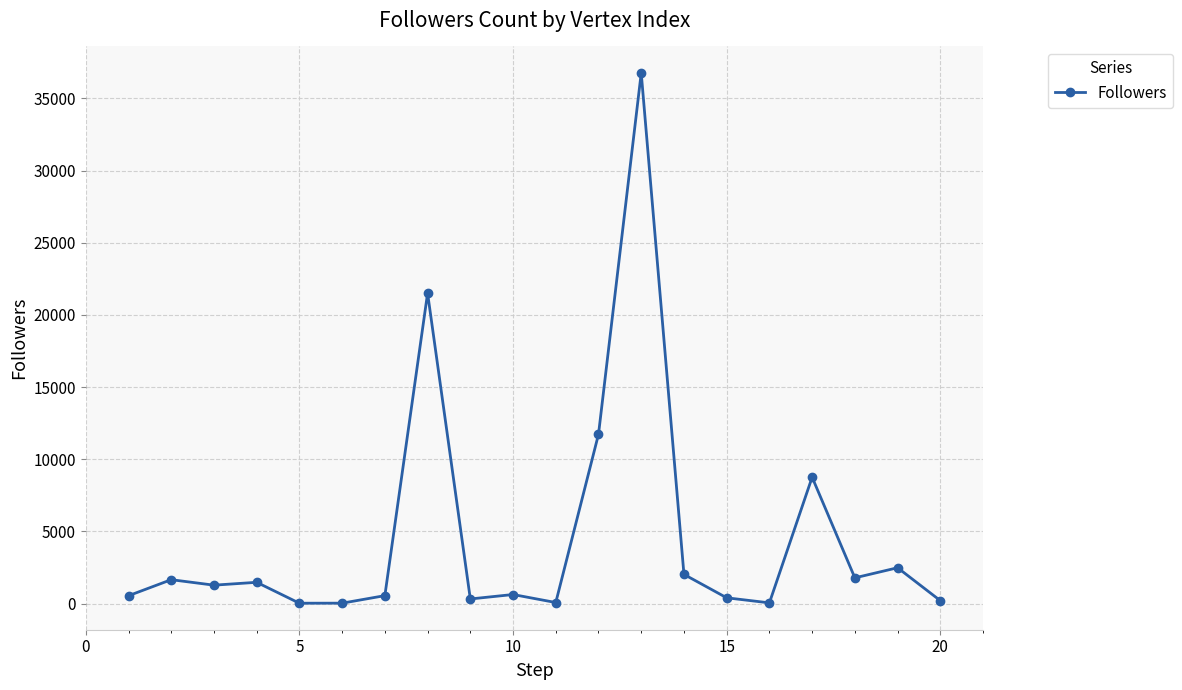

What is the average value?

4611